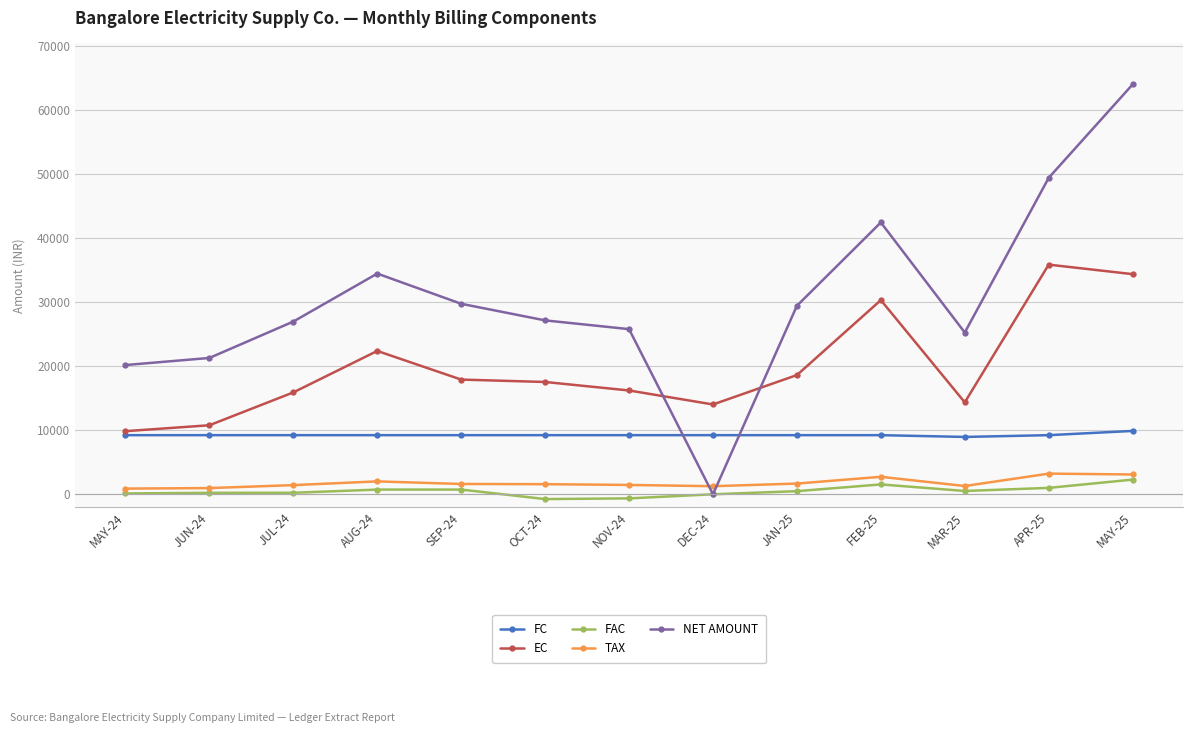

Which series changed the most between APR-25 and MAY-25?

NET AMOUNT